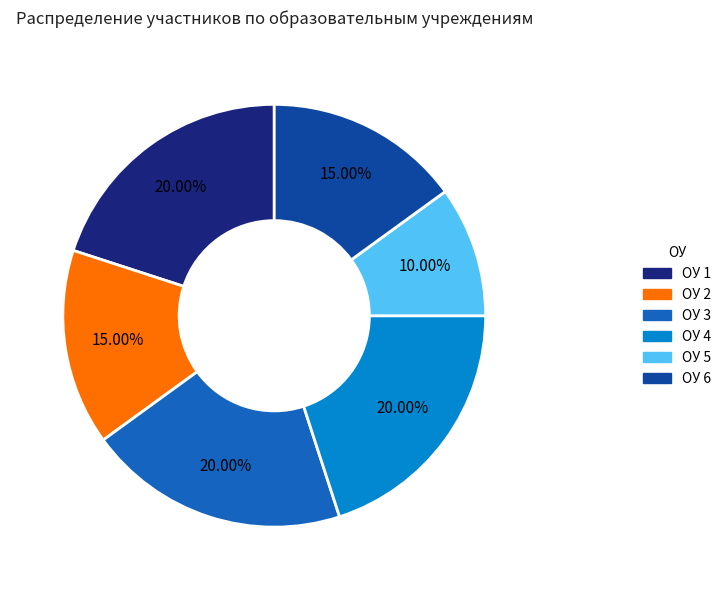

How many segments does this pie chart have?

6